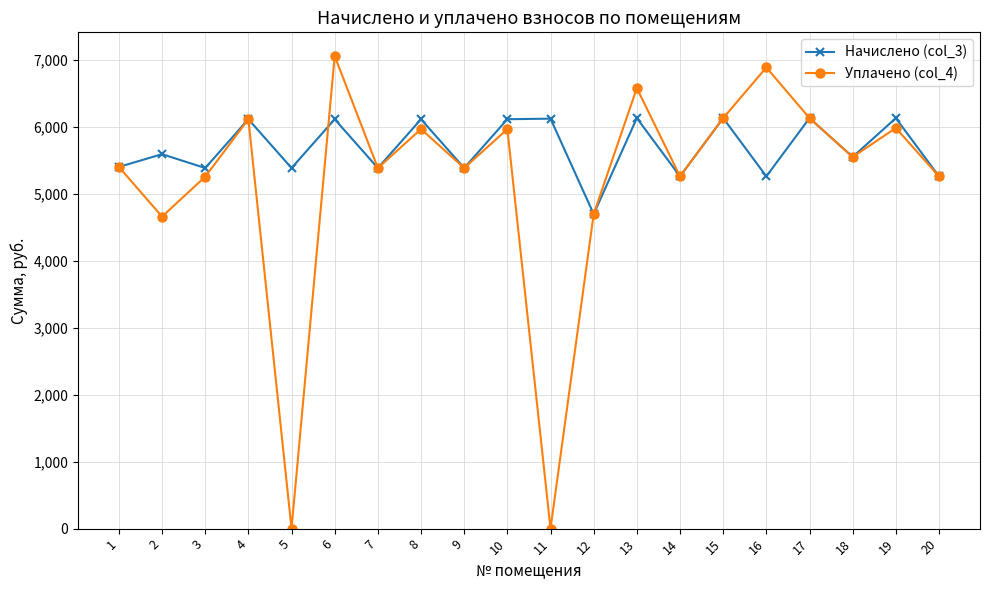

True or false: Уплачено (col_4) has a value of 5963.0 at 10.

True